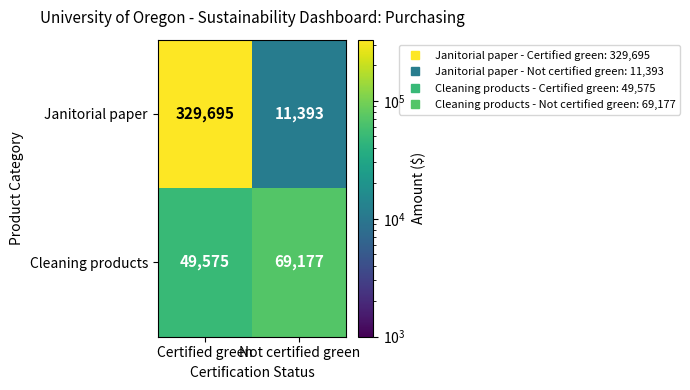

What is the approximate value of Cleaning products at Not certified green, to the nearest 100?

69200